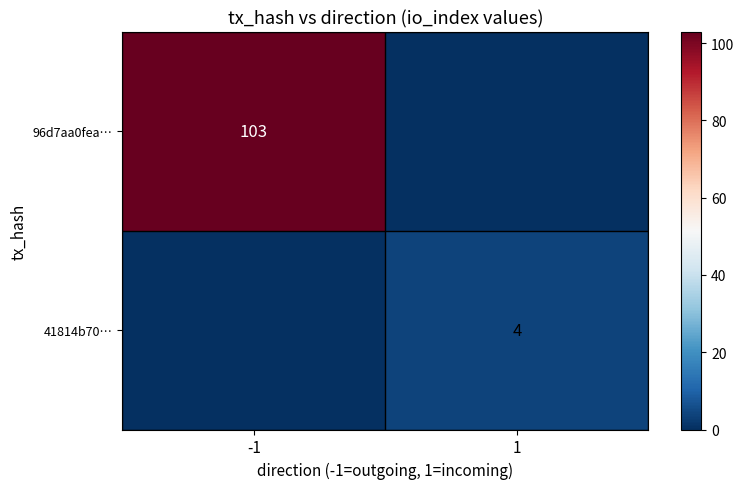

True or false: 41814b70… has a value of 2 at 1.

False